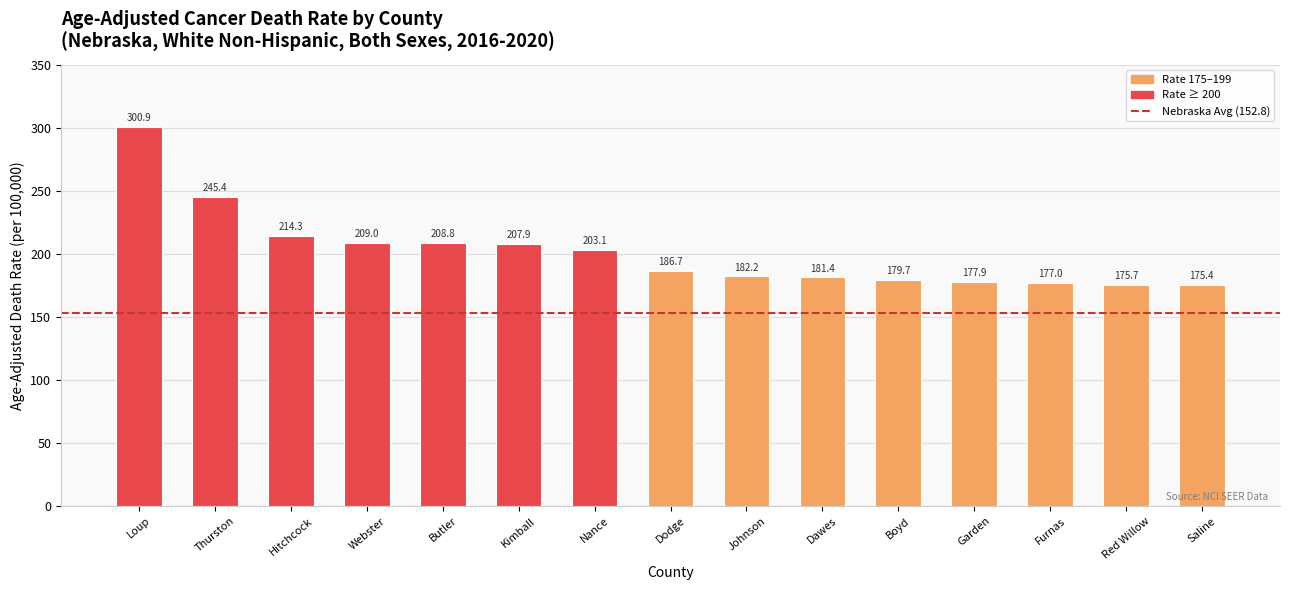

What is the sum of the values at Hitchcock and Butler?

423.1